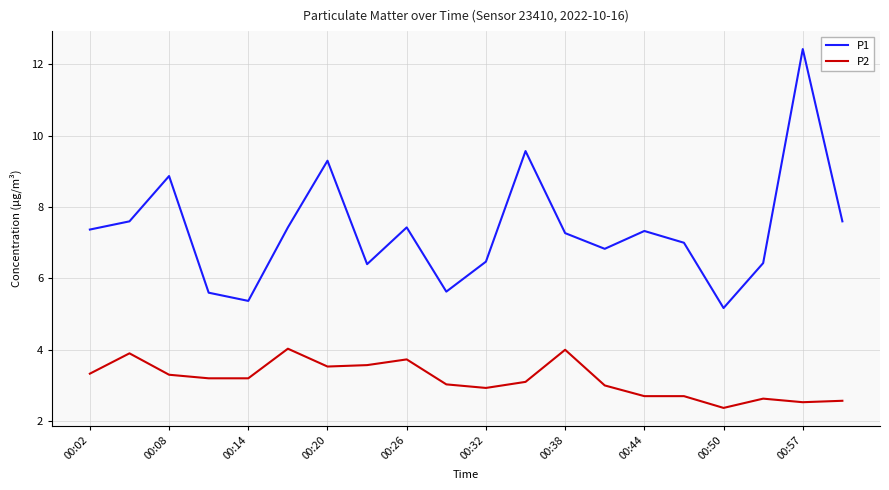

What is the maximum value for P2?

4.0